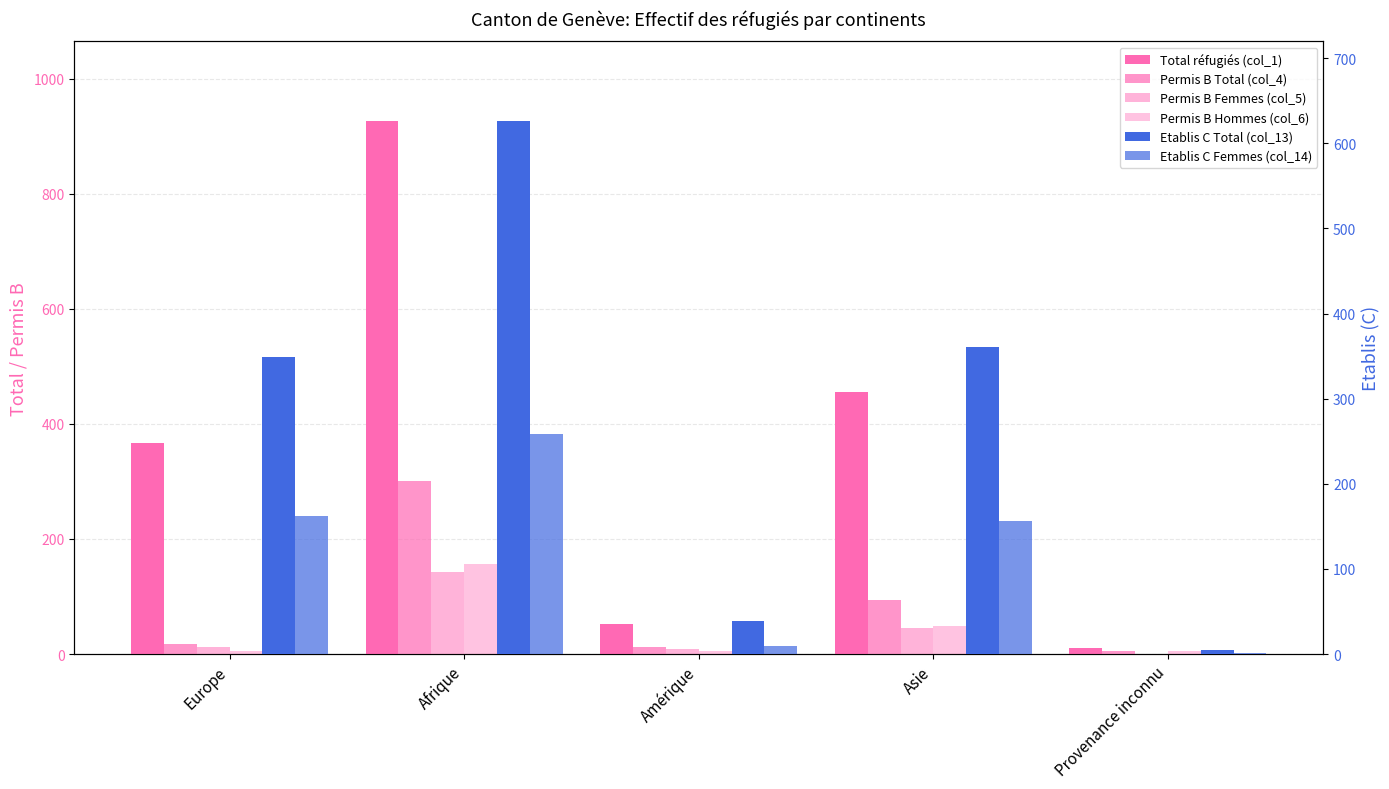

Does the chart contain stacked bars?

No